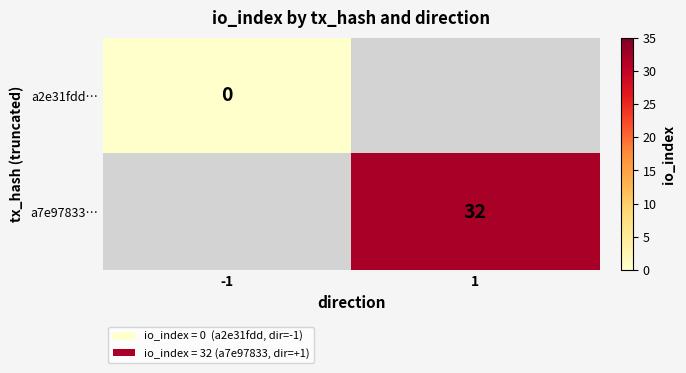

Which series has the largest range (max minus min)?

a2e31fdd…